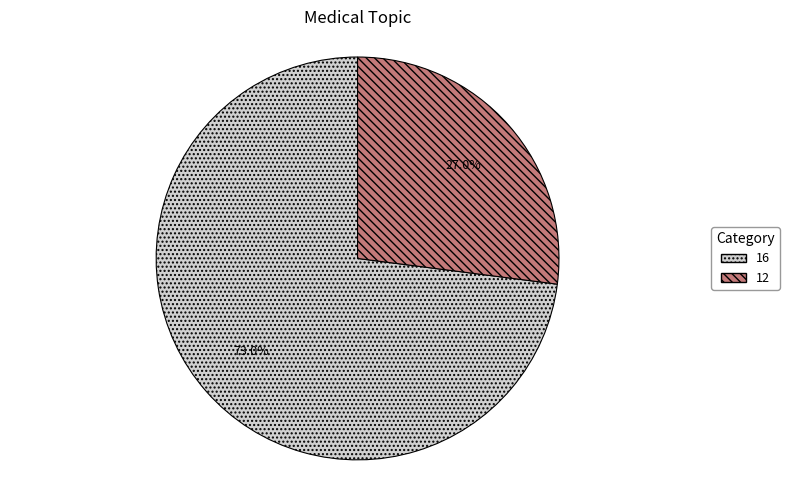

Which has a higher value, 16 or 12?

16